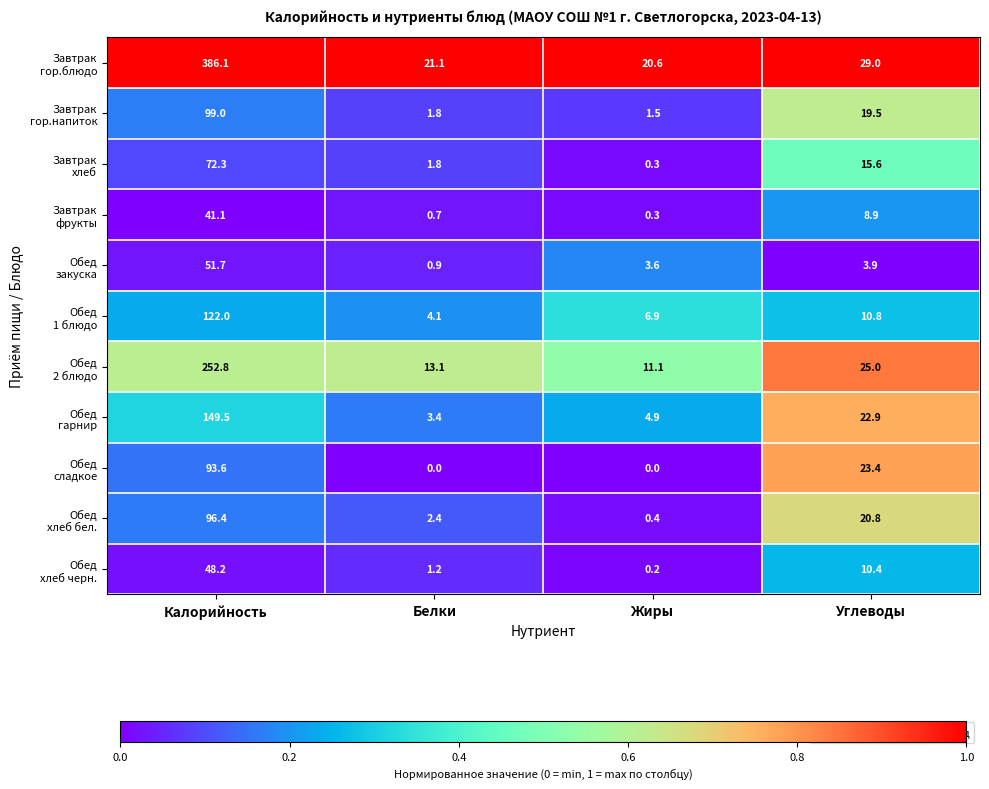

What is the difference between the highest and lowest values at Углеводы?

25.1